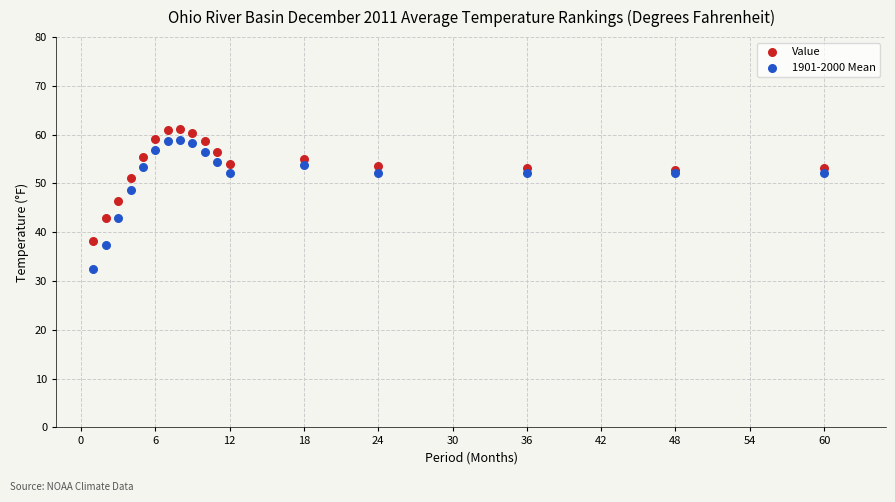

Which series reaches the minimum Y coordinate?

1901-2000 Mean